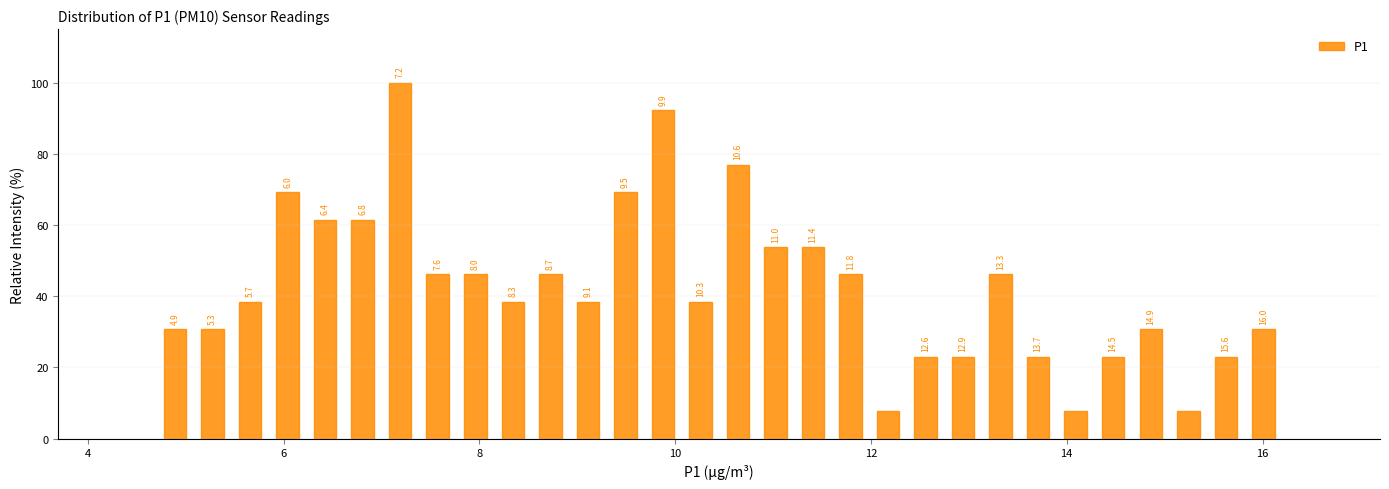

Read against the x-axis, roughly where is the centre of the tallest bar?

7.2